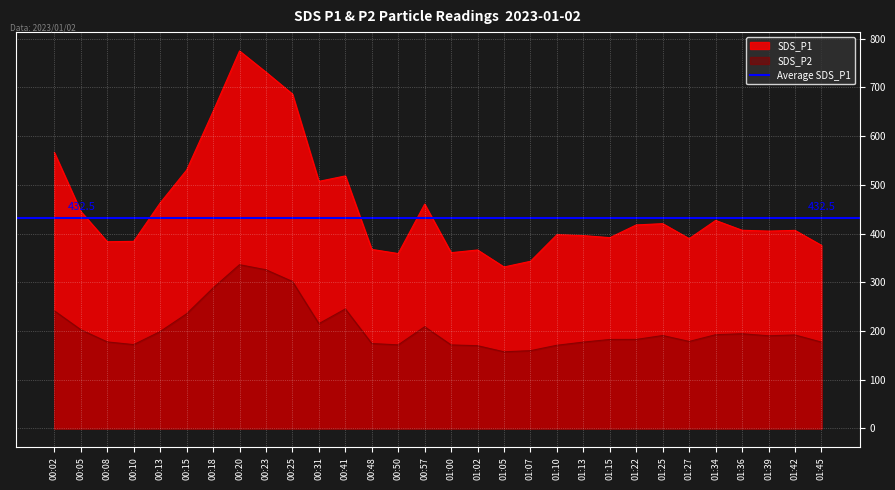

In SDS_P1, how many points are higher than both neighbors (excluding endpoints)?

8